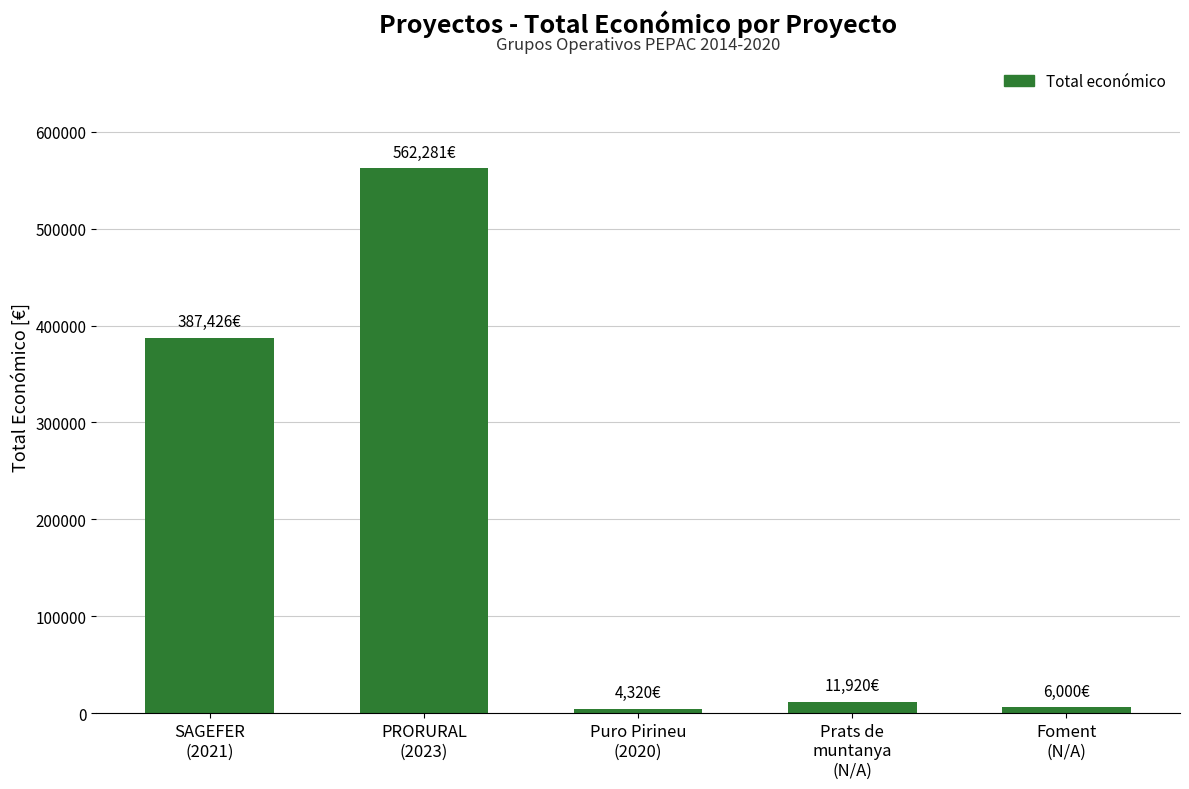

What is the difference between the second highest and second lowest values?

381426